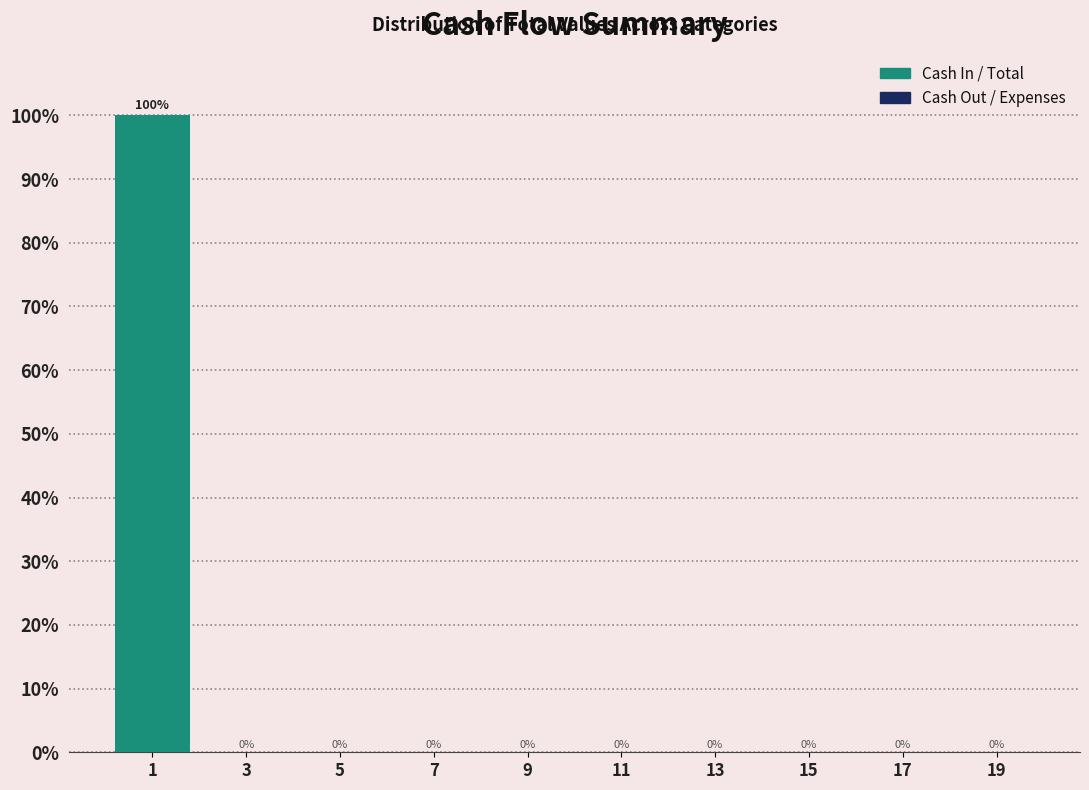

What is the height of the bar covering 0 to 2 on the x-axis?

100